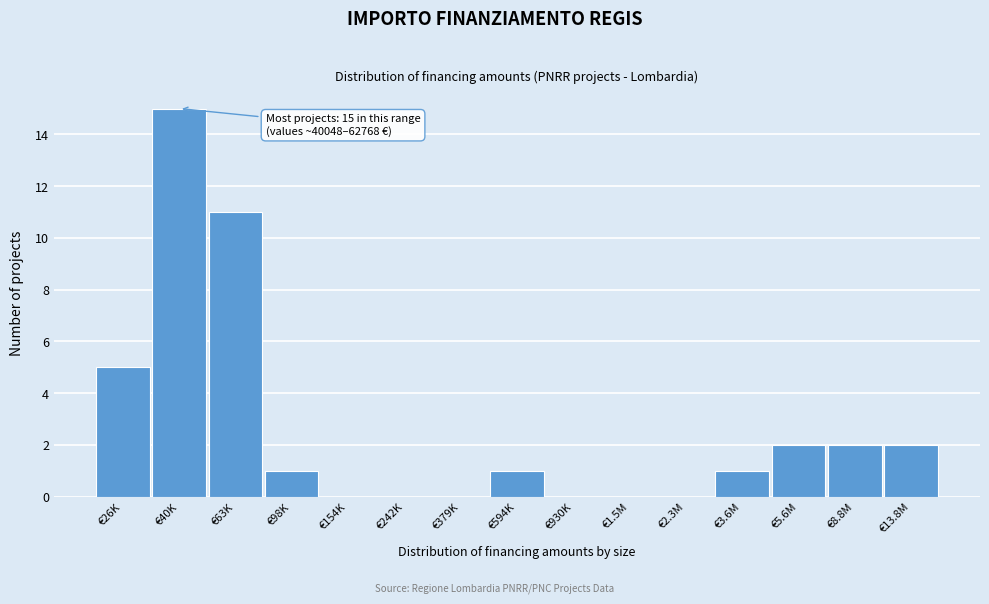

Reading left to right, list all the values displayed in this chart.

€26K=5	€40K=15	€63K=11	€98K=1	€154K=0	€242K=0	€379K=0	€594K=1	€930K=0	€1.5M=0	€2.3M=0	€3.6M=1	€5.6M=2	€8.8M=2	€13.8M=2